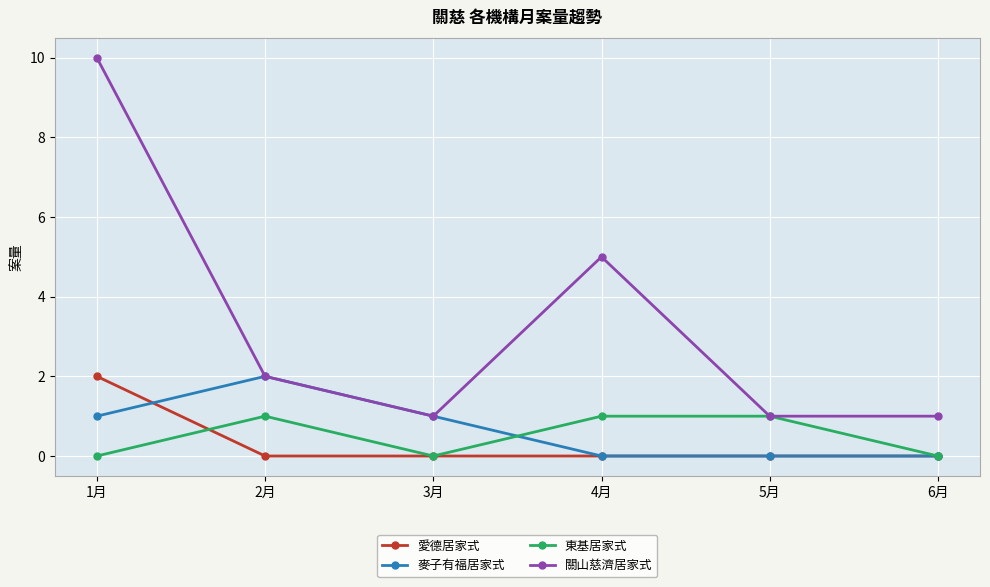

How many data points in 東基居家式 are less than 1?

3